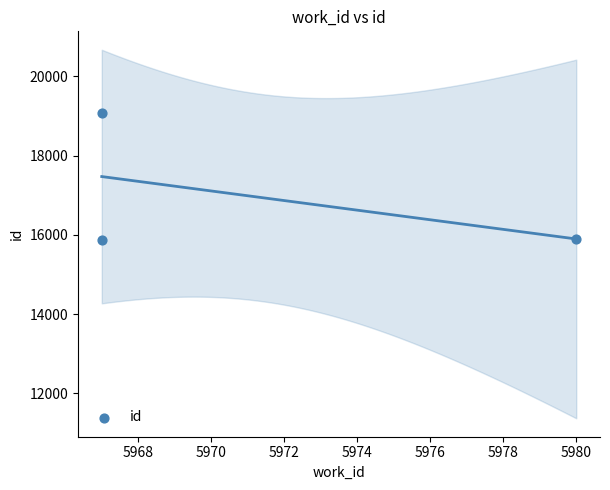

What is the range of Y values (max minus min)?

3200